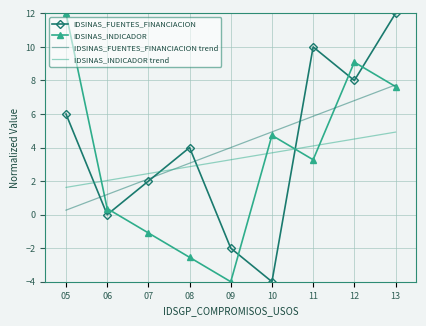

What is the total value across all series at 13?

32.3